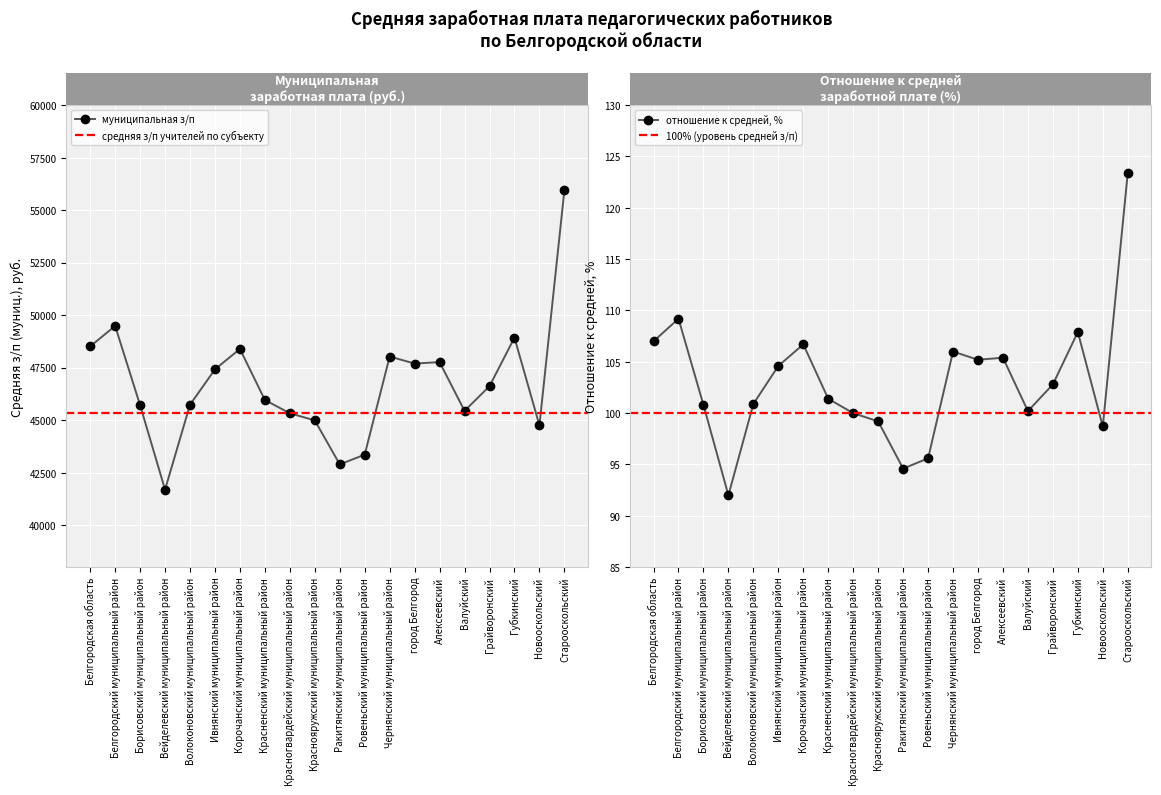

What is the approximate value of муниципальная з/п at Волоконовский муниципальный район?

45734.7